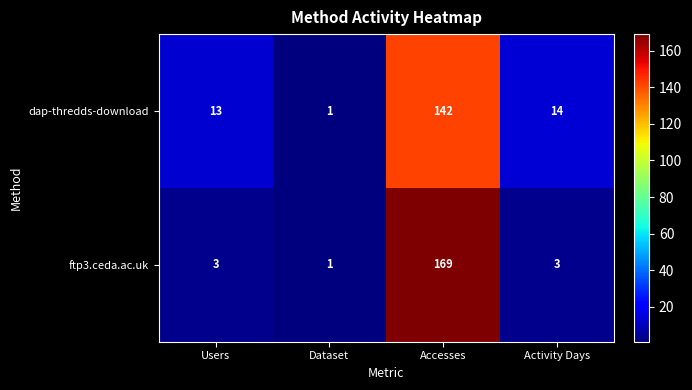

What is the maximum value shown in the chart?

169